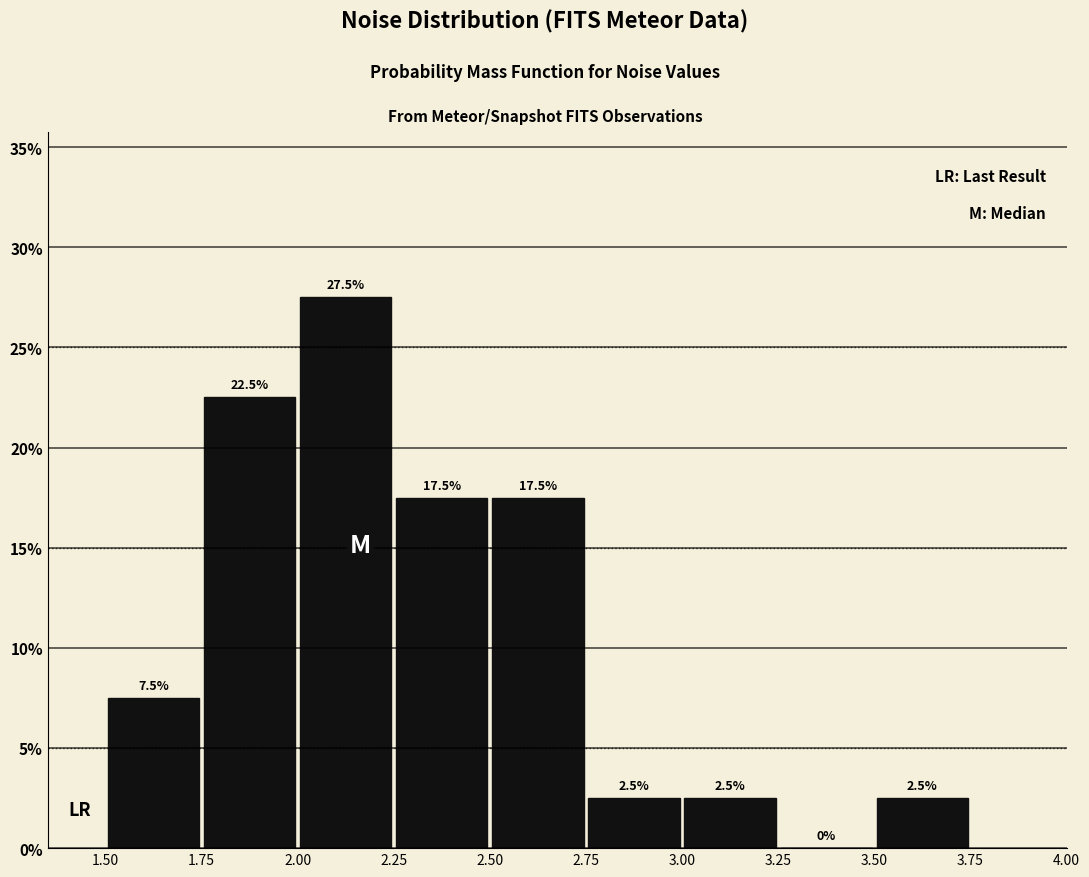

What is the height of the bar covering 2.75 to 3.00 on the x-axis?

2.5